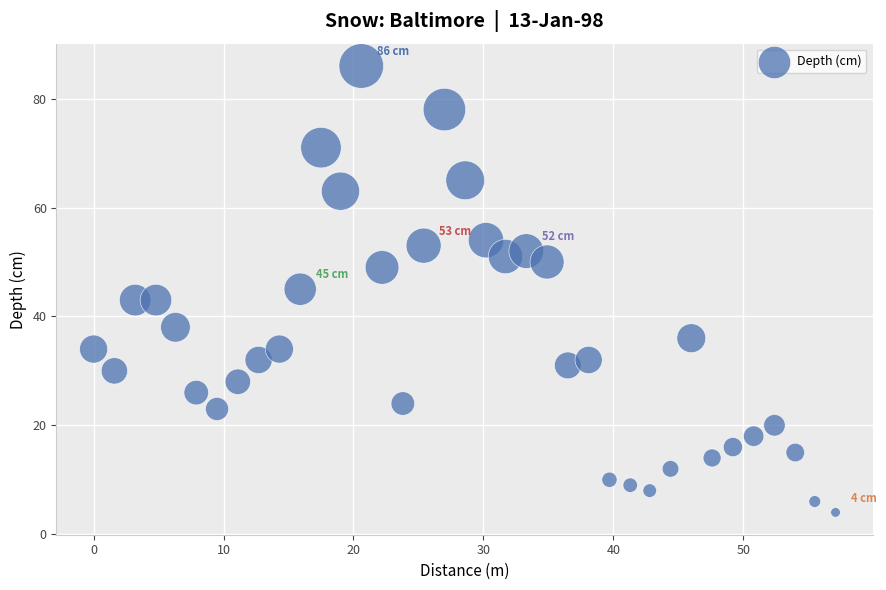

What is the range of Y values (max minus min)?

82